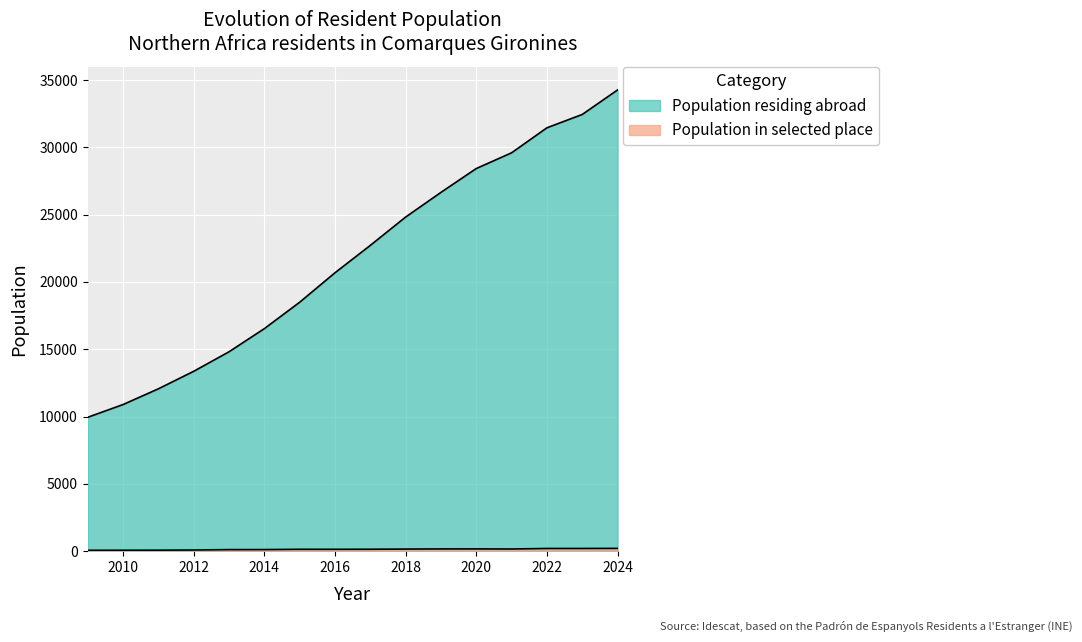

What is the approximate value of Population in selected place at 2013, to the nearest 10?

120